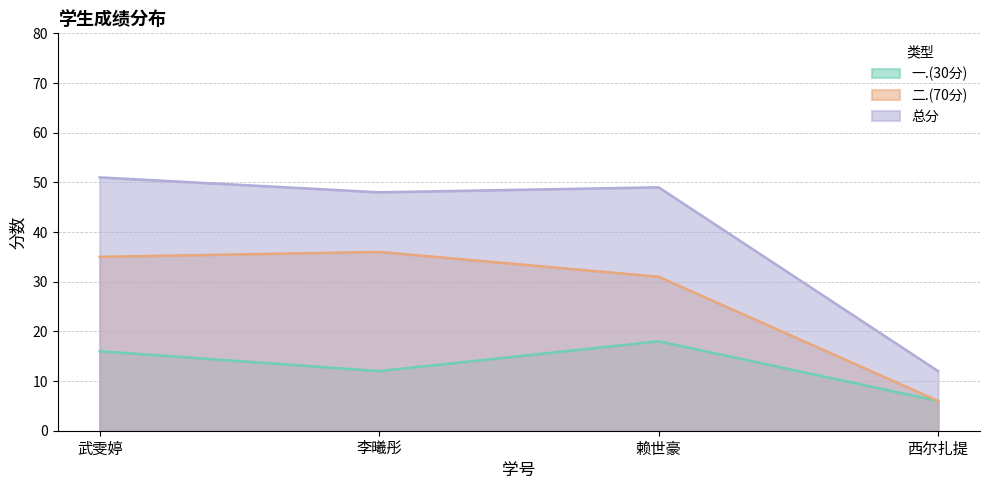

What is the difference between the maximum and minimum values in the 总分 series?

39